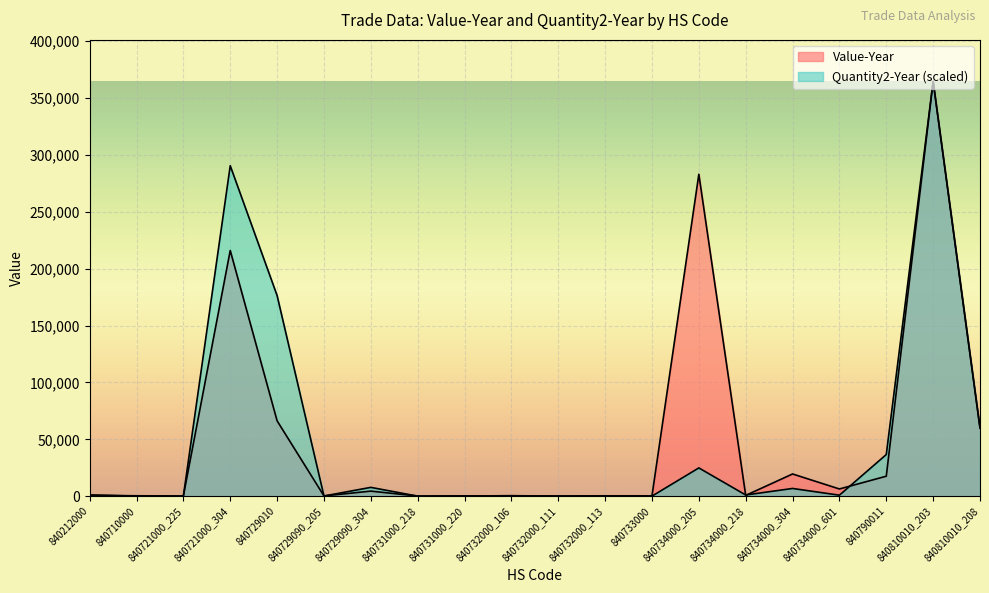

Where is the first local maximum for Quantity2-Year?

840721000_304